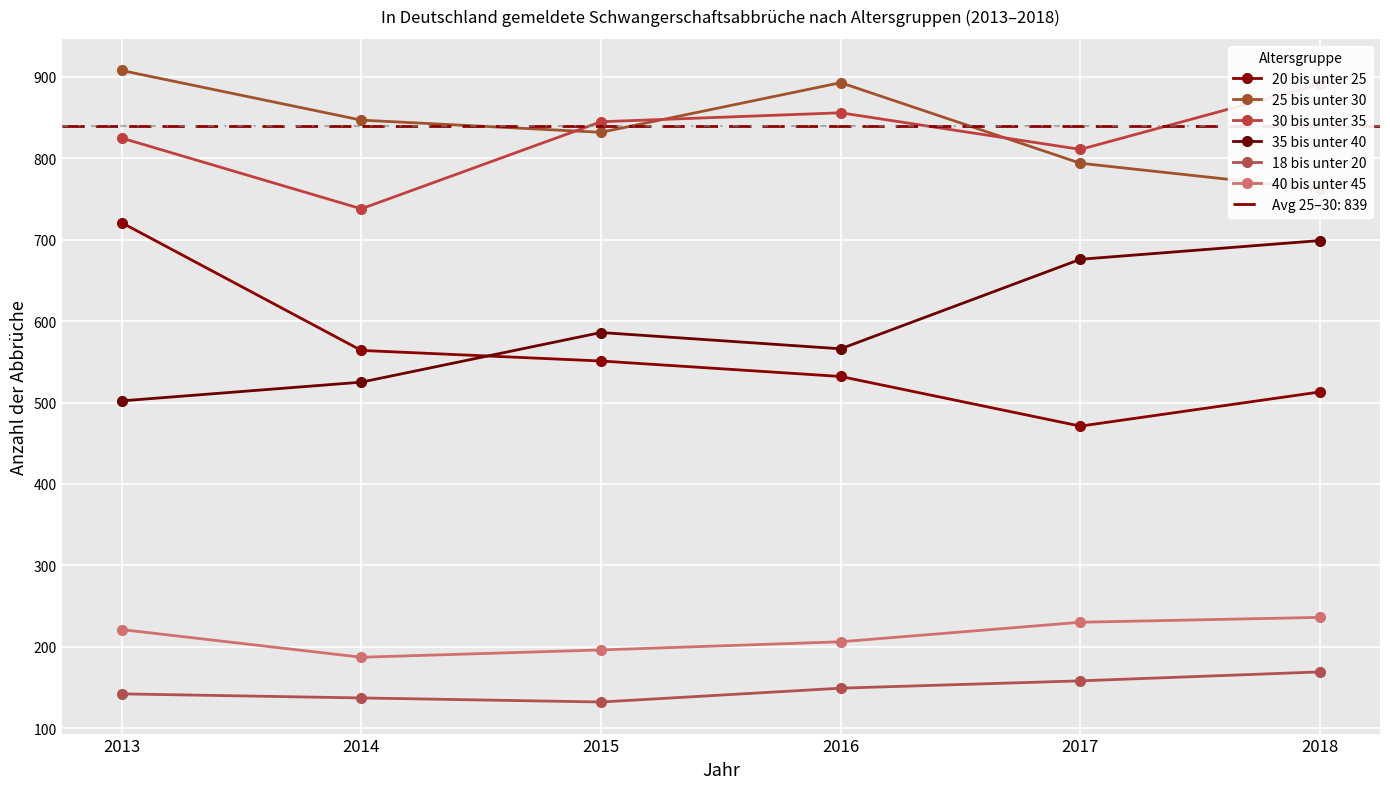

List the series in order of their peak value, lowest first.

18 bis unter 20, 40 bis unter 45, 35 bis unter 40, 20 bis unter 25, 30 bis unter 35, 25 bis unter 30